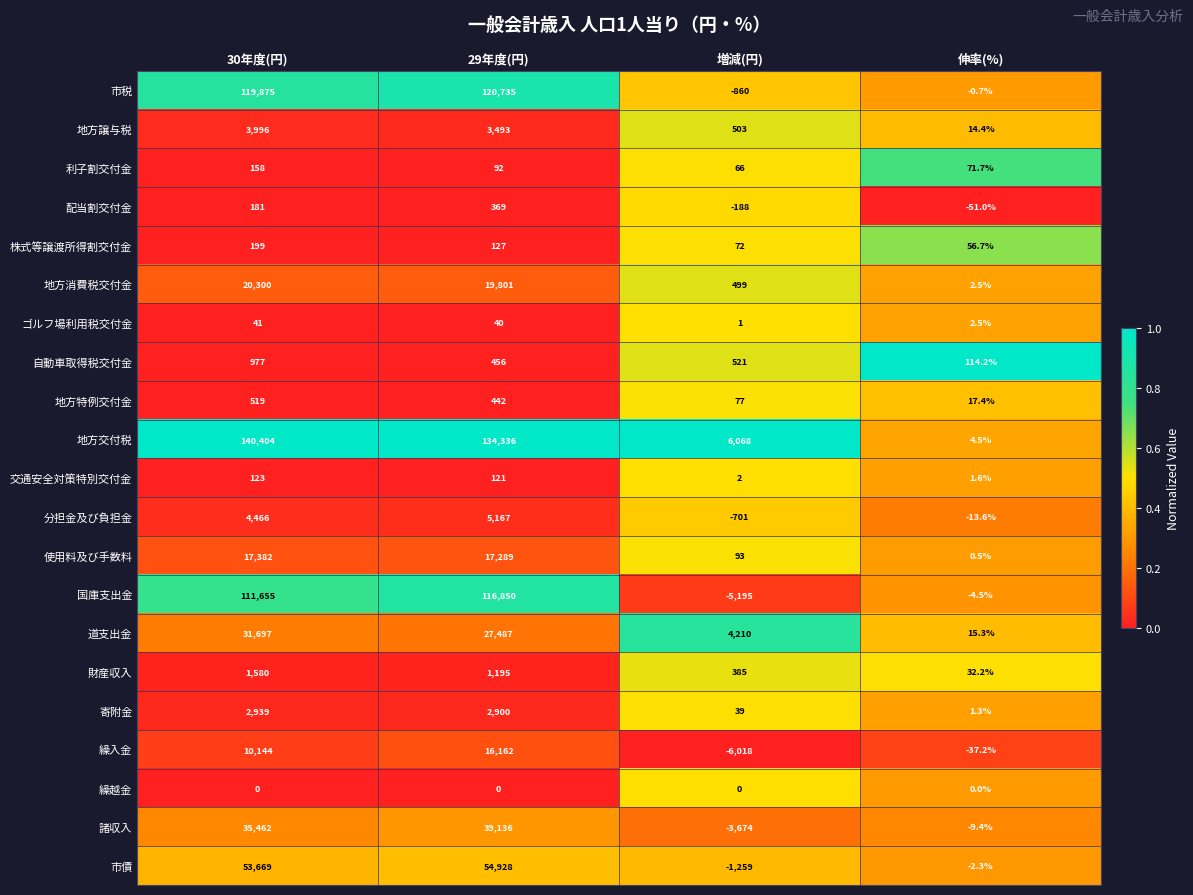

What is the total value across all series at 29年度(円)?

561126.0